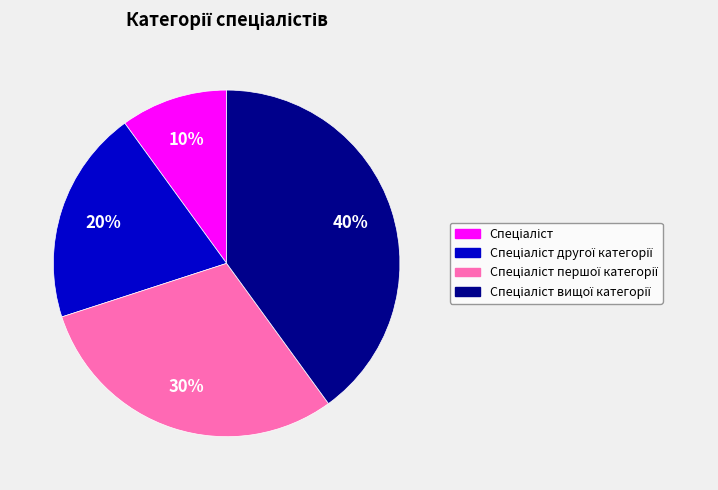

To the nearest percent, what is the difference between the largest and smallest slice percentages?

30%